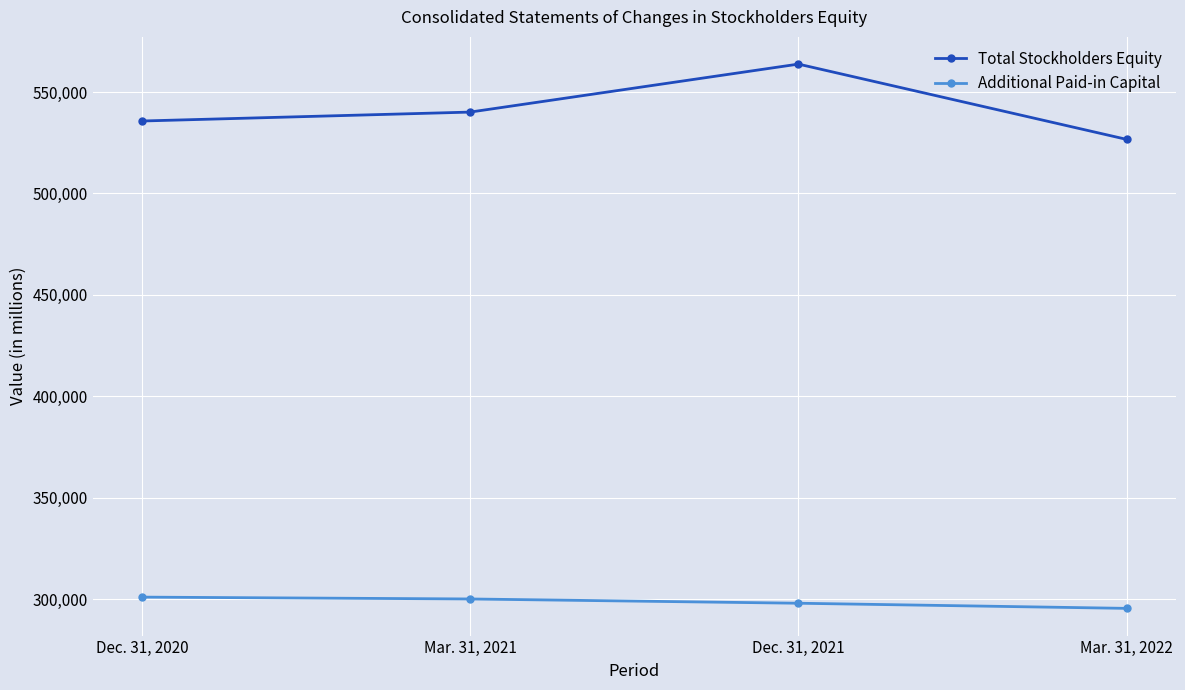

The value of Additional Paid-in Capital at Mar. 31, 2021 is 525945. True or false?

False